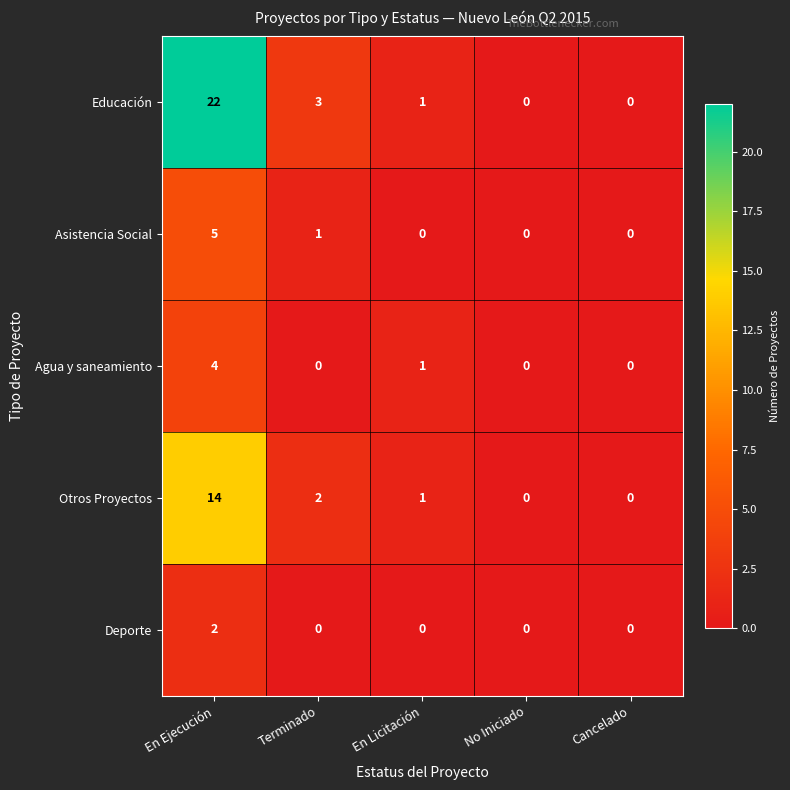

Reading left to right, list all the values displayed in this chart.

Educación: 22	3	1	0	0
Asistencia Social: 5	1	0	0	0
Agua y saneamiento: 4	0	1	0	0
Otros Proyectos: 14	2	1	0	0
Deporte: 2	0	0	0	0